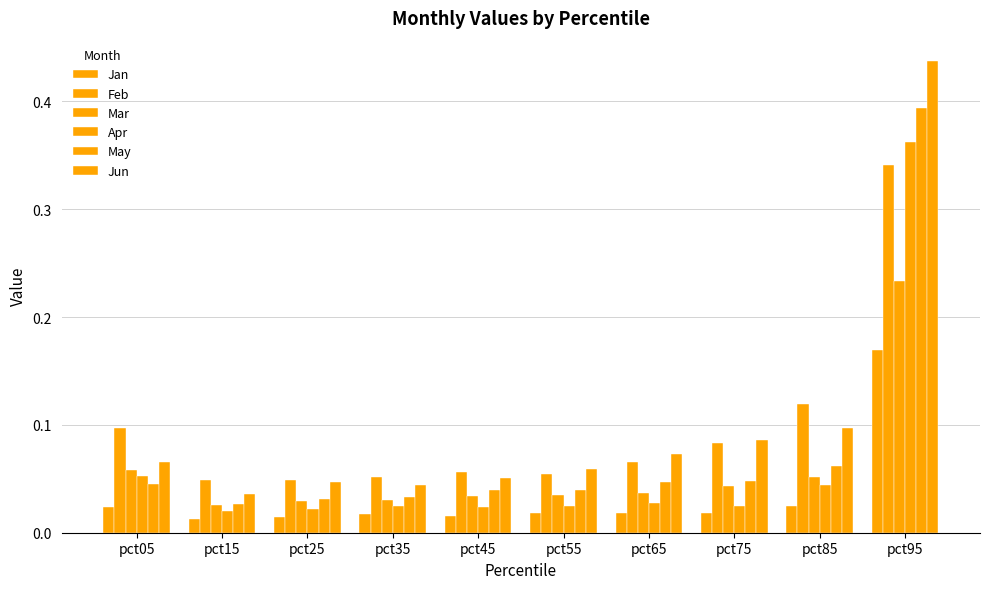

Is the value of Jun at pct95 greater than the value of Mar at pct45?

Yes